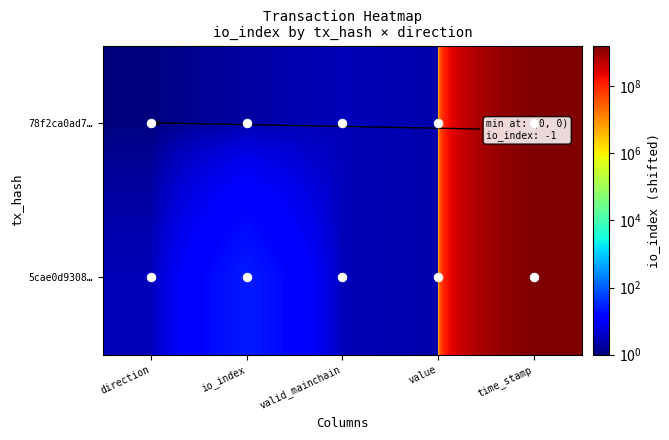

At how many categories does at least one series exceed 1167269041?

1